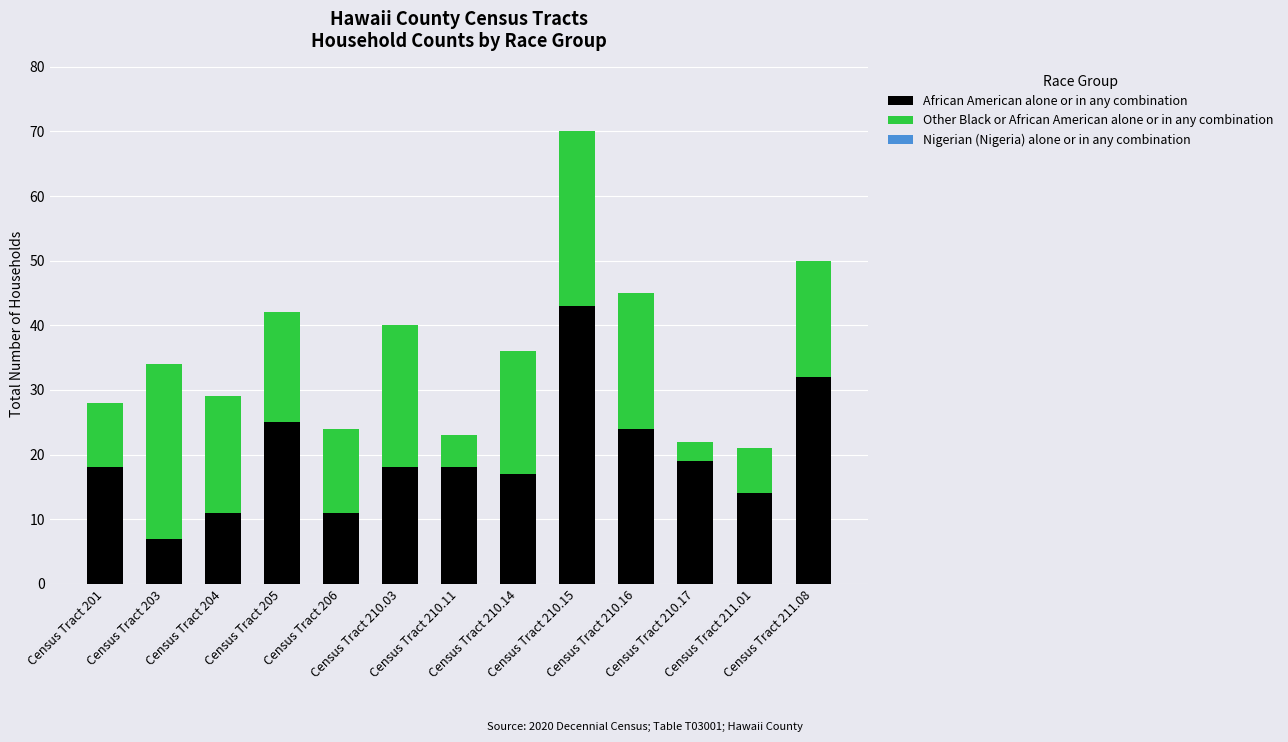

What is the highest value of the African American alone or in any combination series?

43